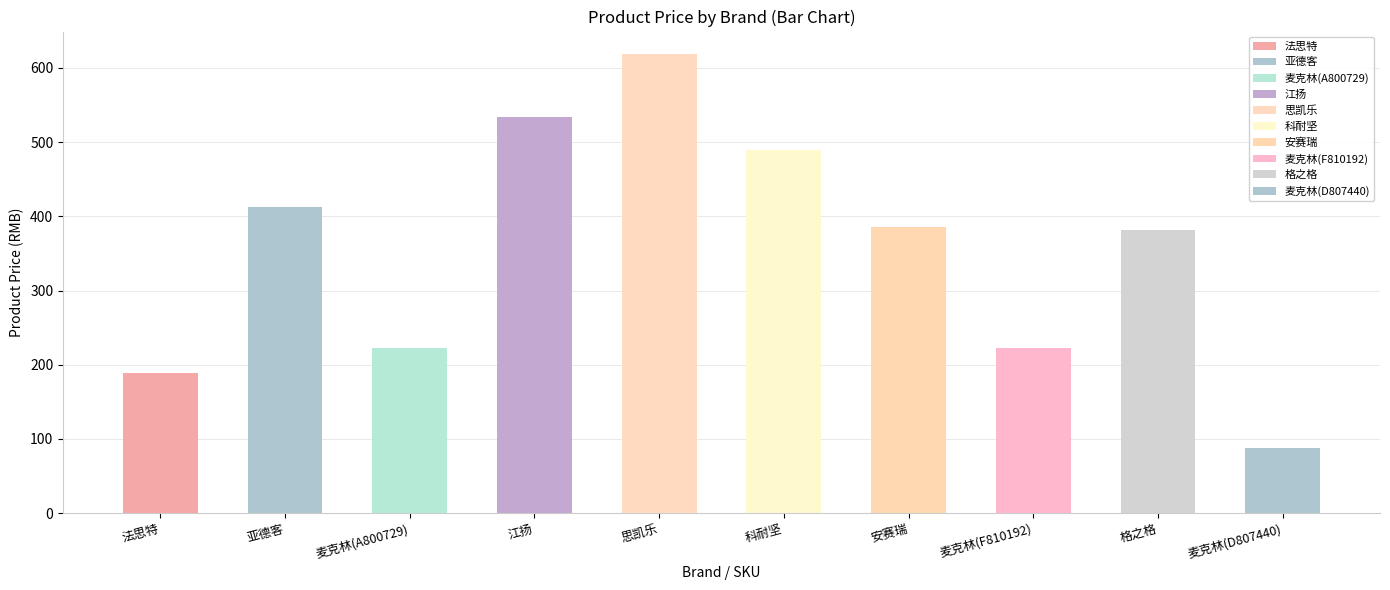

What is the change in value from 科耐坚 to 麦克林(F810192)?

-267.0